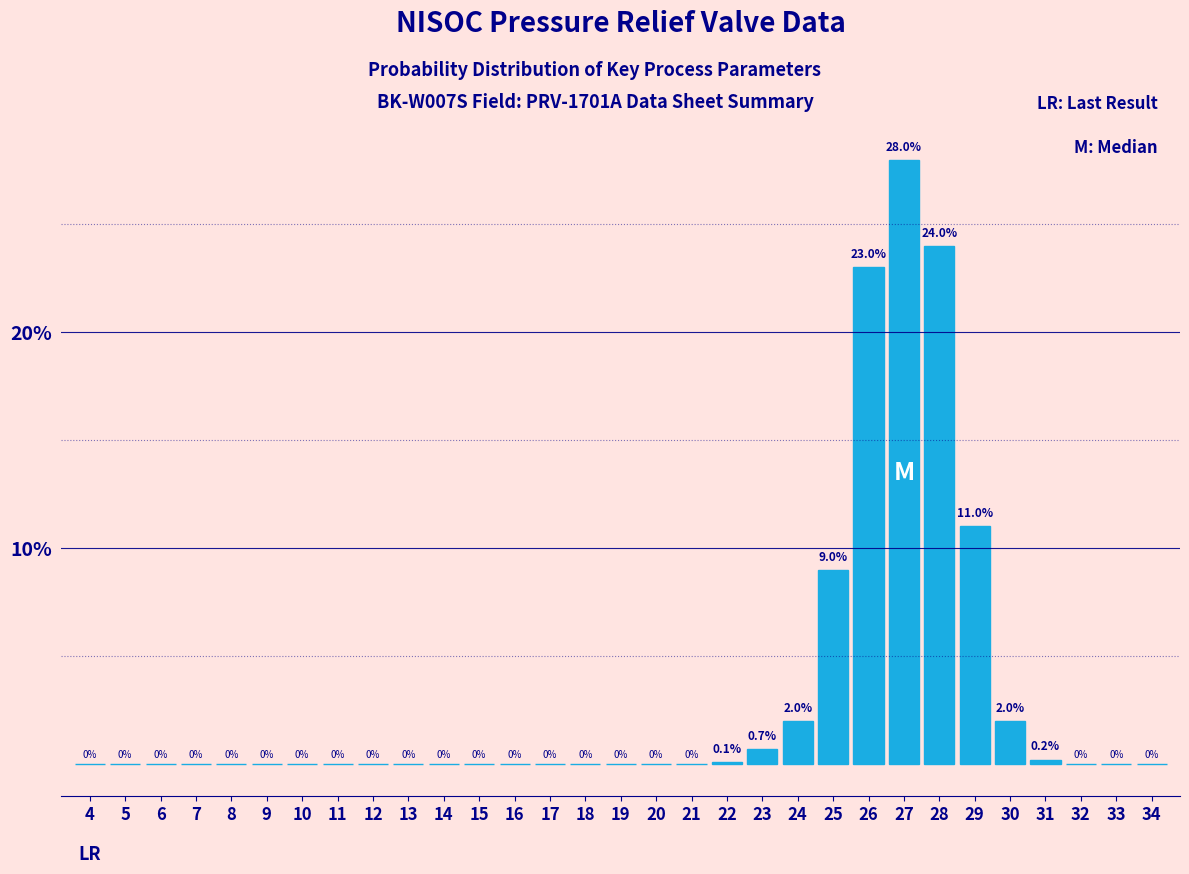

Reading left to right, list all the values displayed in this chart.

4=0.0	5=0.0	6=0.0	7=0.0	8=0.0	9=0.0	10=0.0	11=0.0	12=0.0	13=0.0	14=0.0	15=0.0	16=0.0	17=0.0	18=0.0	19=0.0	20=0.0	21=0.0	22=0.1	23=0.7	24=2.0	25=9.0	26=23.0	27=28.0	28=24.0	29=11.0	30=2.0	31=0.2	32=0.0	33=0.0	34=0.0